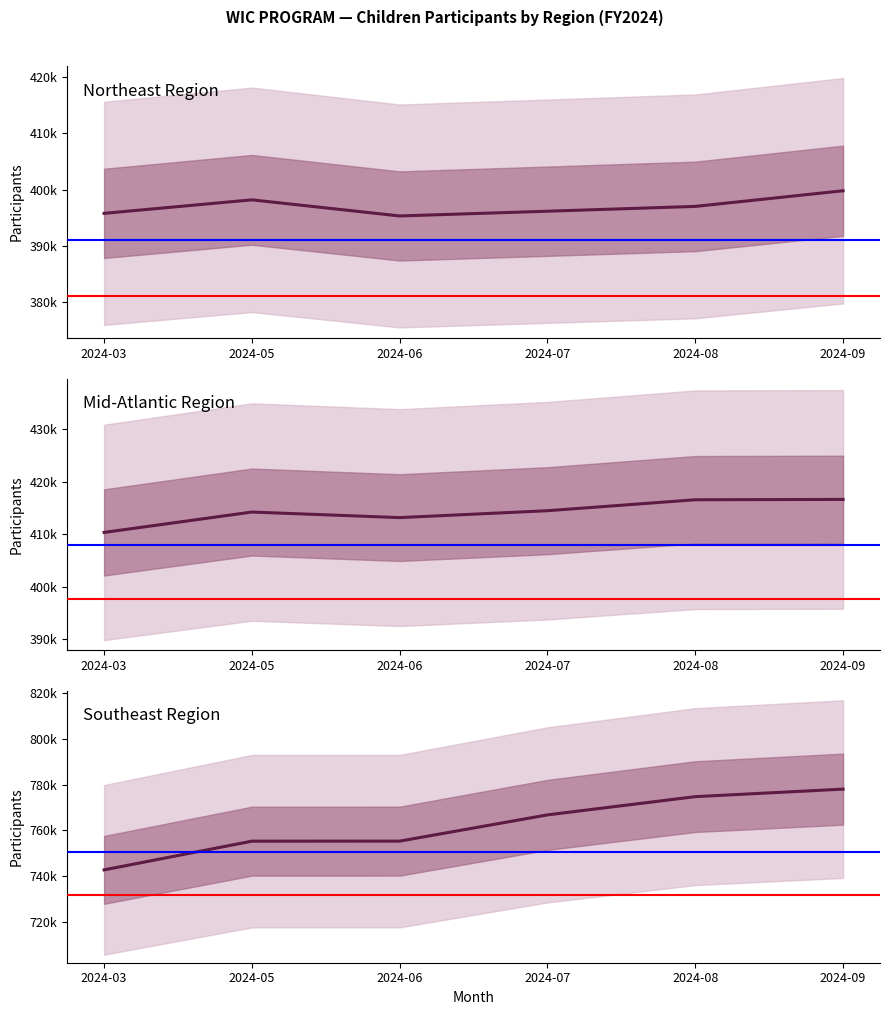

Reading right to left, extract all data points from this chart.

Northeast Region: 2024-09=399813	2024-08=397038	2024-07=396185	2024-06=395343	2024-05=398203	2024-03=395805
Mid-Atlantic Region: 2024-09=416647	2024-08=416583	2024-07=414495	2024-06=413183	2024-05=414242	2024-03=410358
Southeast Region: 2024-09=778118	2024-08=774825	2024-07=766834	2024-06=755340	2024-05=755323	2024-03=742751